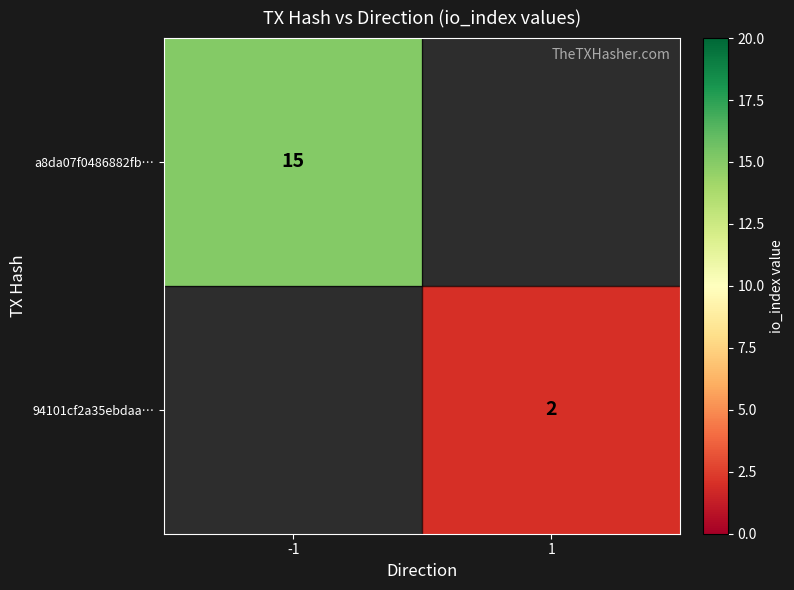

True or false: 94101cf2a35ebdaa… has a value of 2 at 1.

True